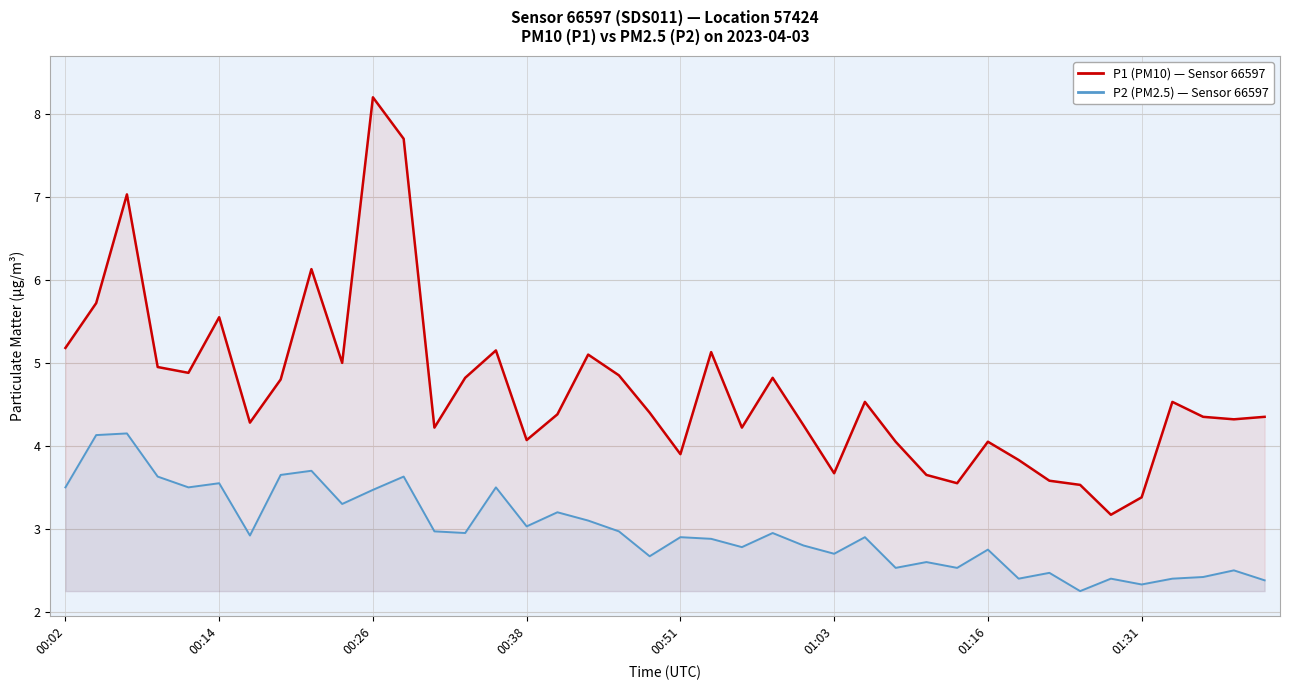

True or false: P1 (PM10) has a value of 3.4 at 00:14.

False